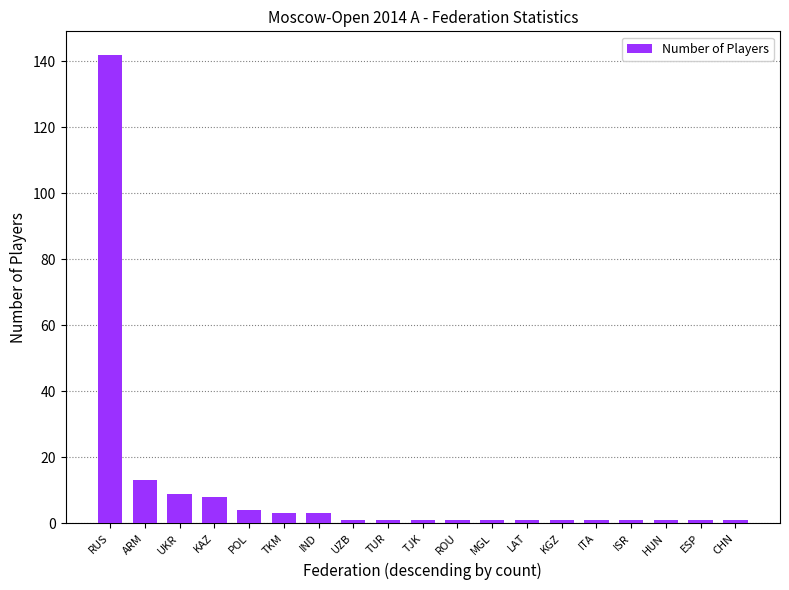

Reading left to right, transcribe all the data shown in this chart.

142	13	9	8	4	3	3	1	1	1	1	1	1	1	1	1	1	1	1